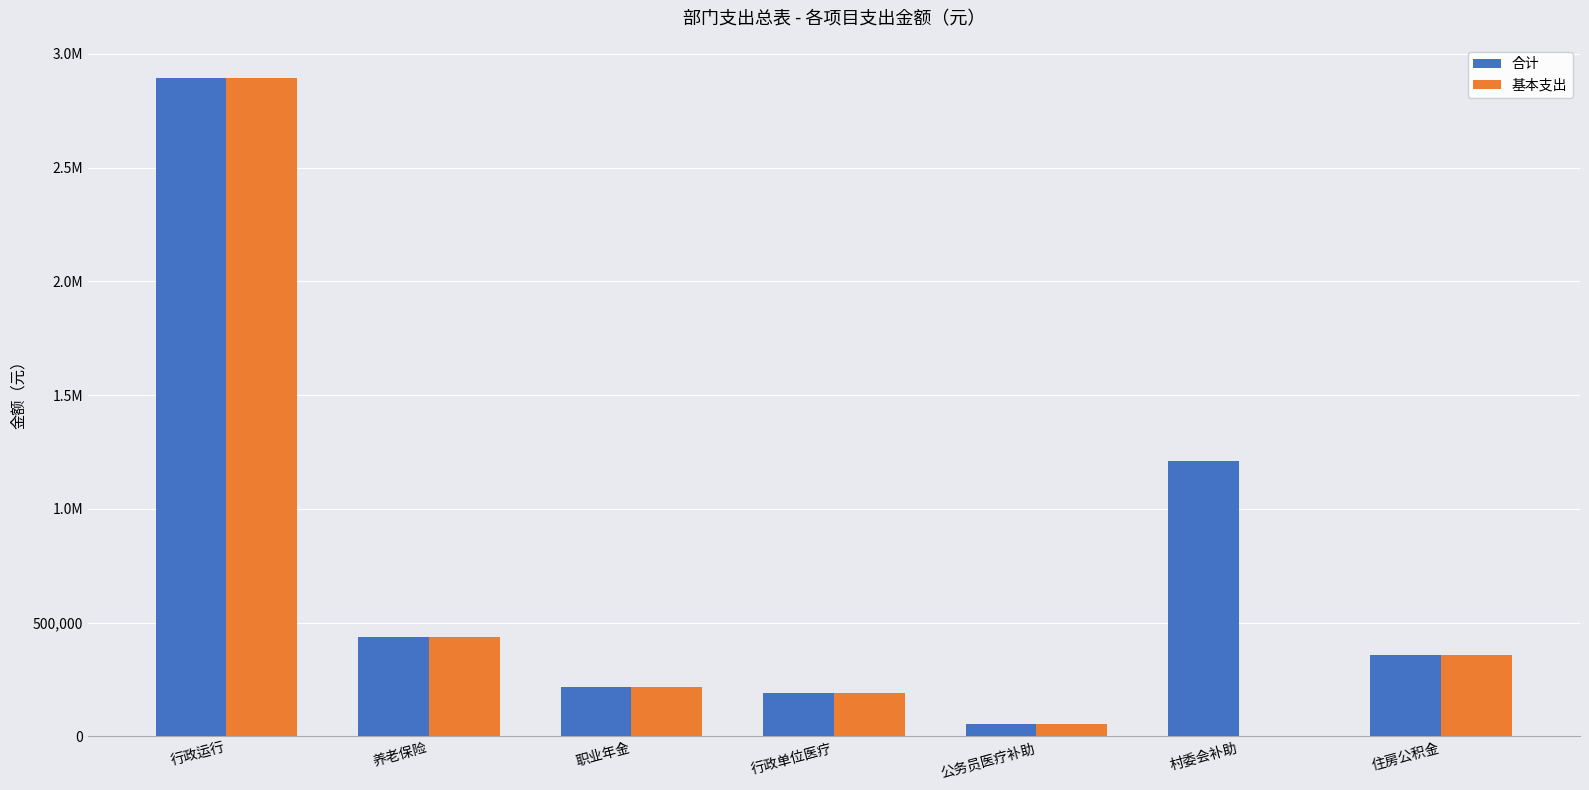

The value of 合计 at 住房公积金 is 357634.4. True or false?

True